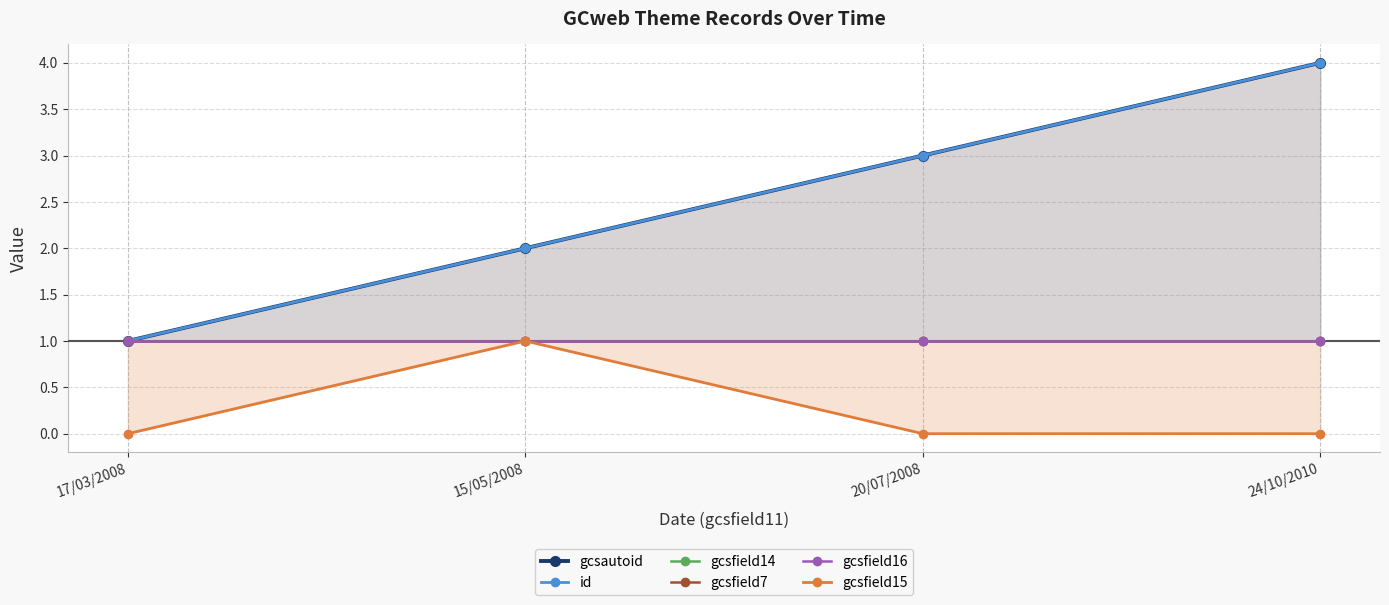

Rank the series at 17/03/2008 from lowest to highest value.

gcsfield15, gcsautoid, id, gcsfield14, gcsfield7, gcsfield16